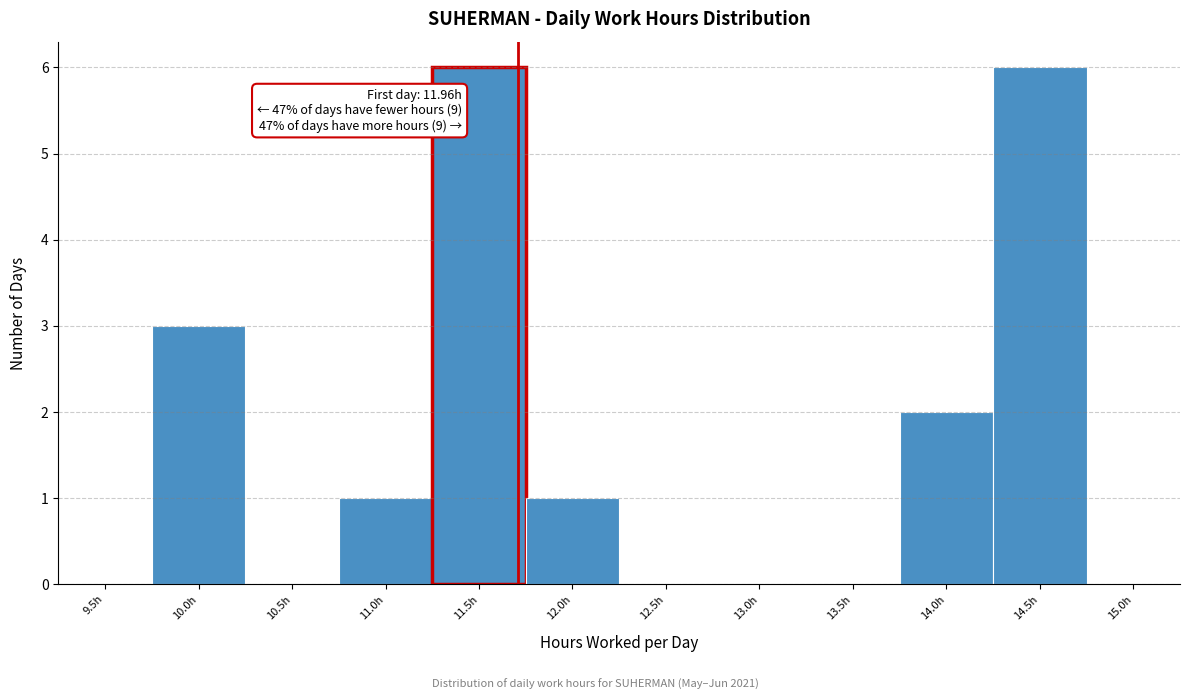

Reading right to left, what are all the values shown in this chart?

15.0h=0	14.5h=6	14.0h=2	13.5h=0	13.0h=0	12.5h=0	12.0h=1	11.5h=6	11.0h=1	10.5h=0	10.0h=3	9.5h=0